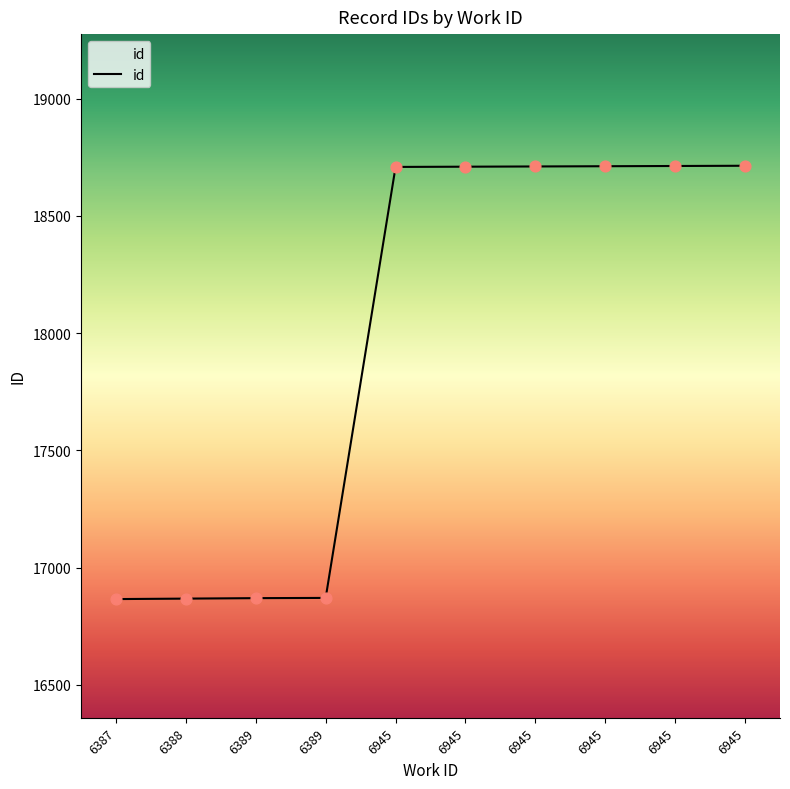

What is the ratio of the value at 6945 to the value at 6389?

1.1